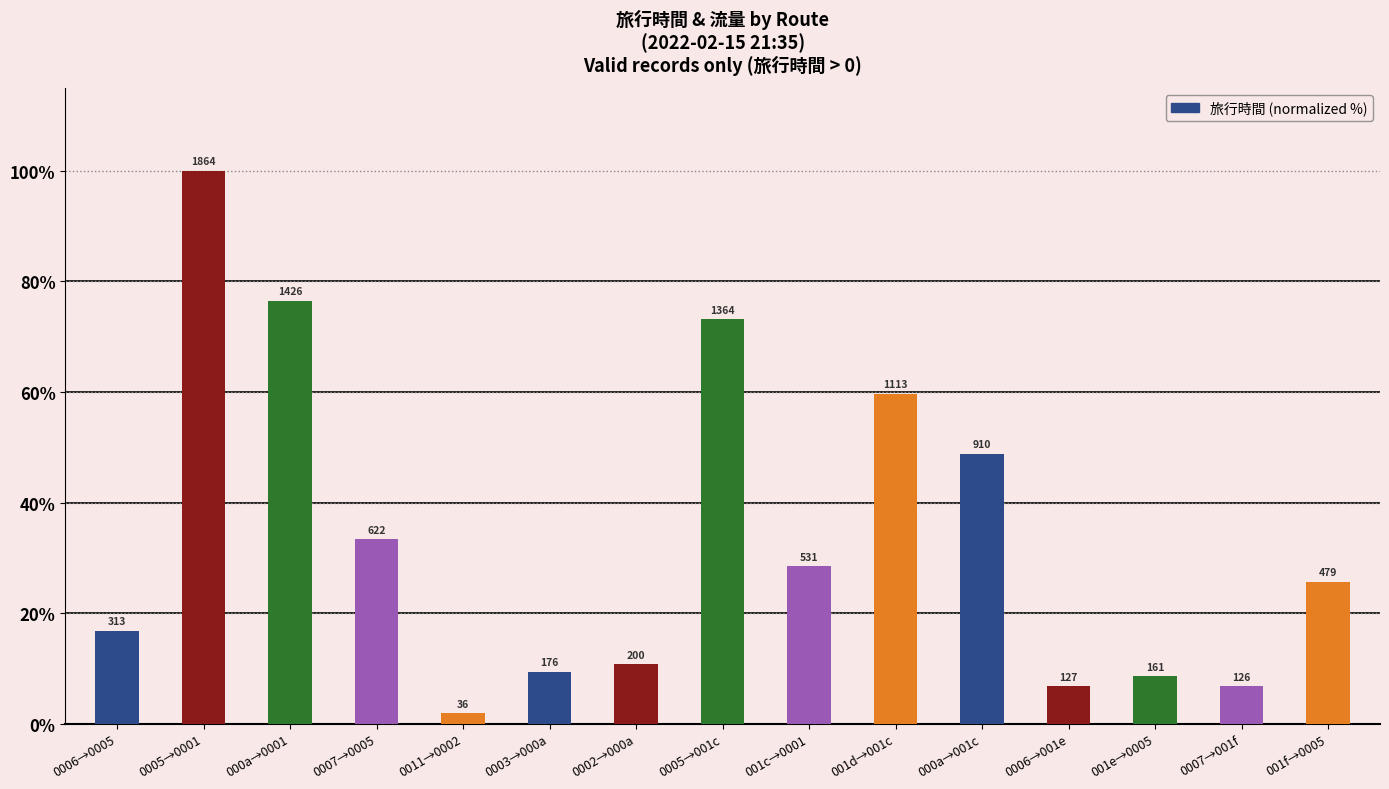

Between 0005→001c and 0005→0001, which is larger?

0005→0001